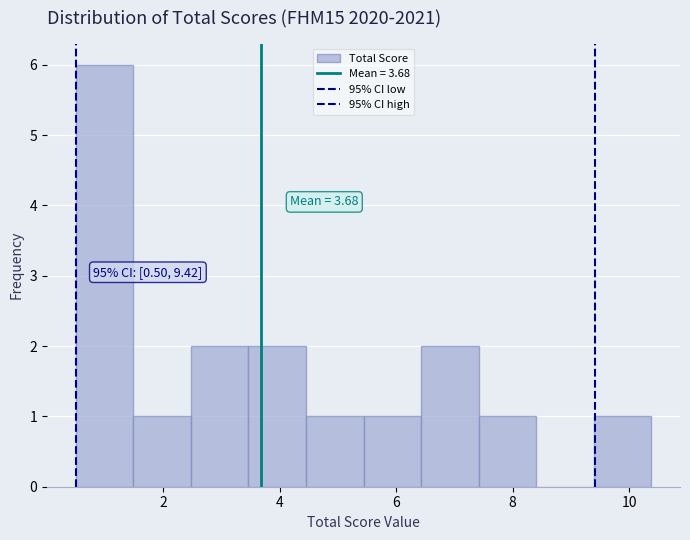

Which range on the x-axis has the tallest bar?

0.6 to 1.4